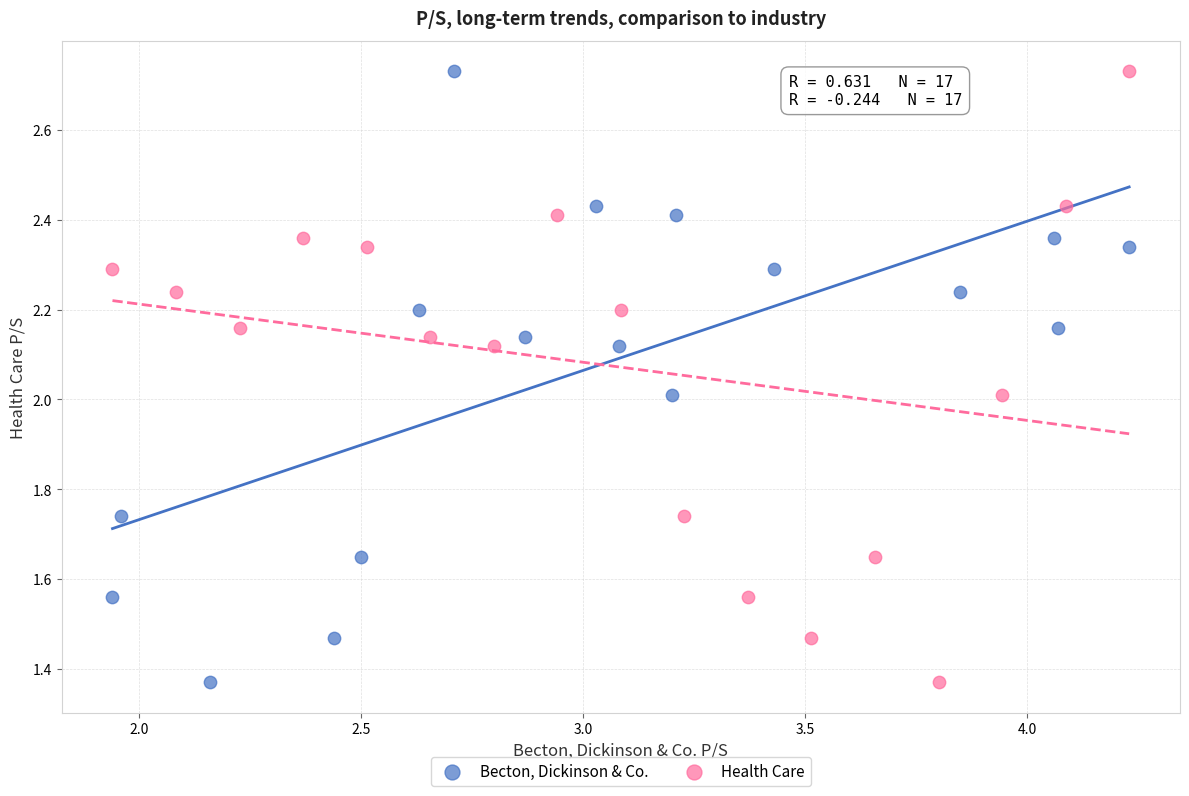

What are all the series names shown in the legend?

Becton, Dickinson & Co., Health Care